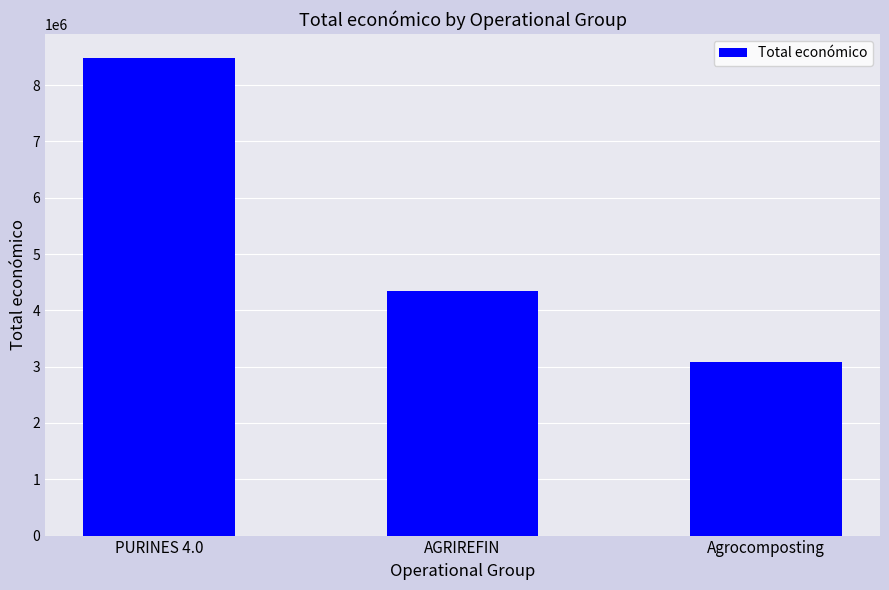

What is the change in value from PURINES 4.0 to AGRIREFIN?

-4147375